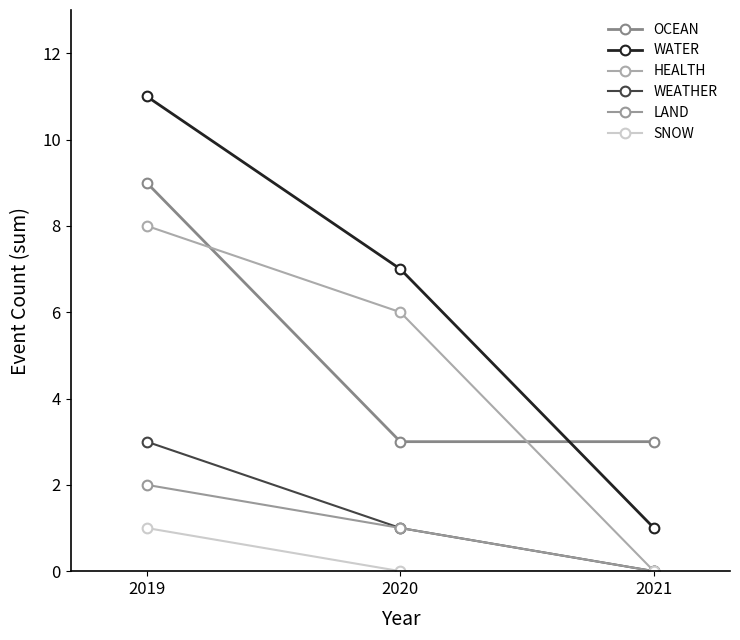

Which label corresponds to the largest value in the chart?

2019